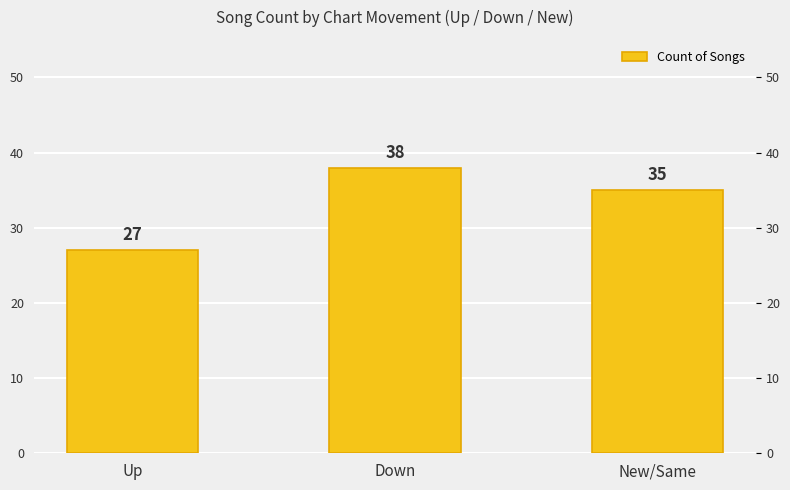

Reading left to right, extract all data points from this chart.

Up=27	Down=38	New/Same=35